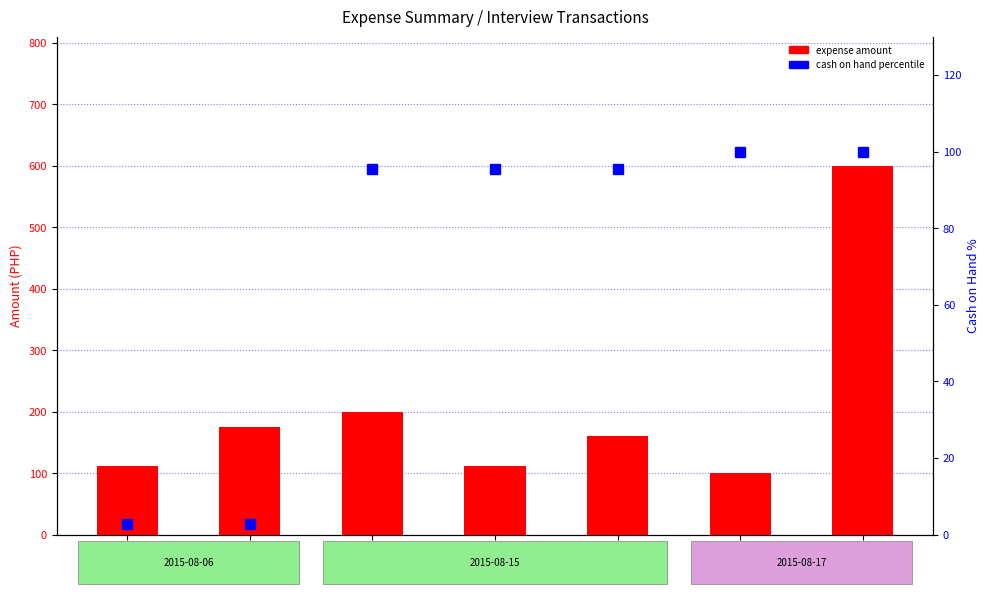

Is the value of cash on hand percentile at TXN105 greater than the value of expense amount at TXN103?

No